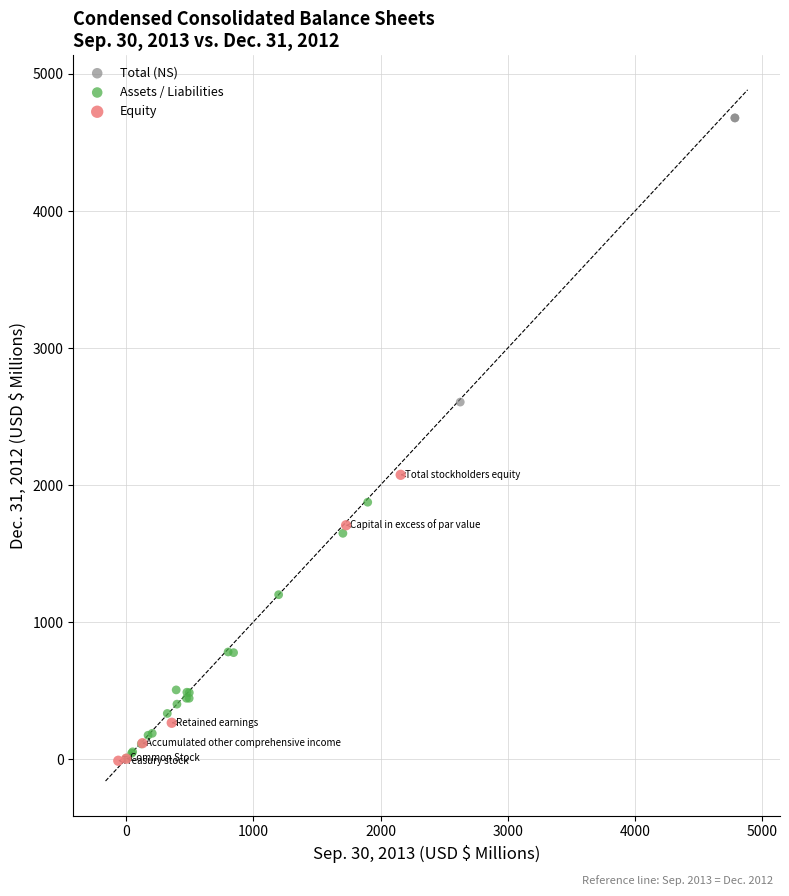

Which series contains the highest Y value?

Total (NS)